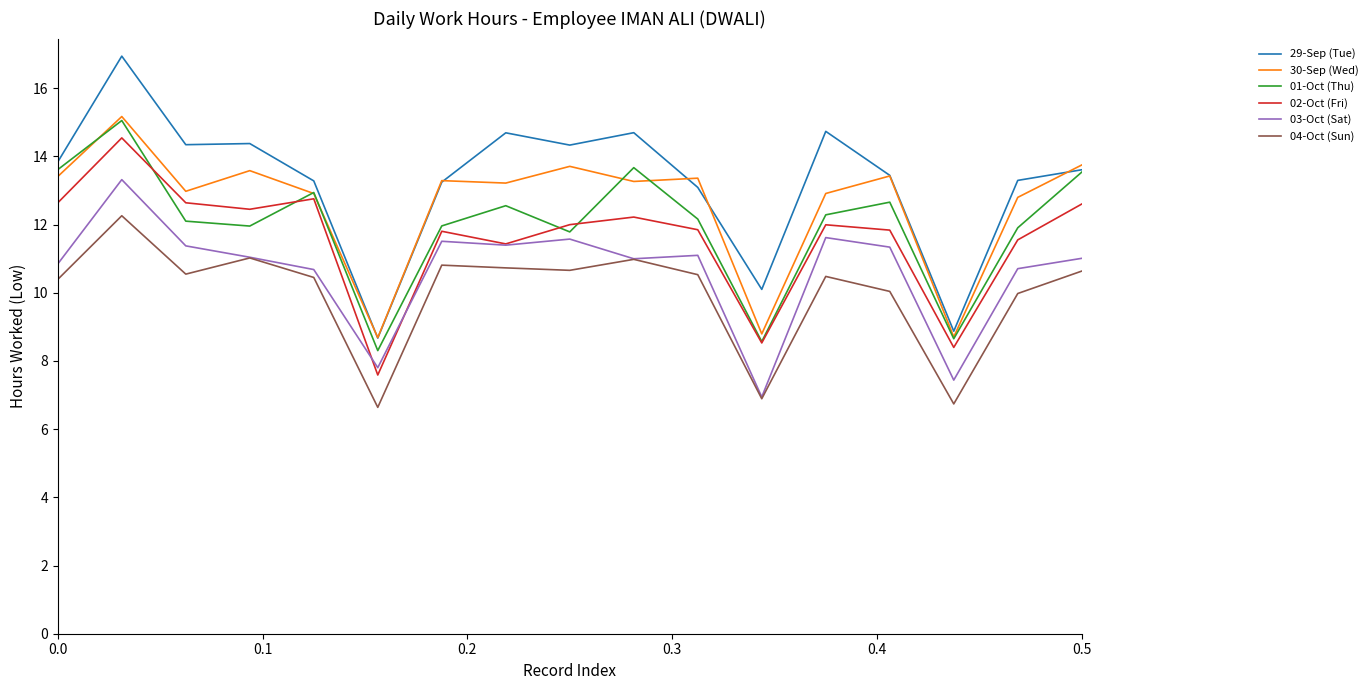

What is the difference between the maximum and minimum values in the 04-Oct (Sun) series?

5.6